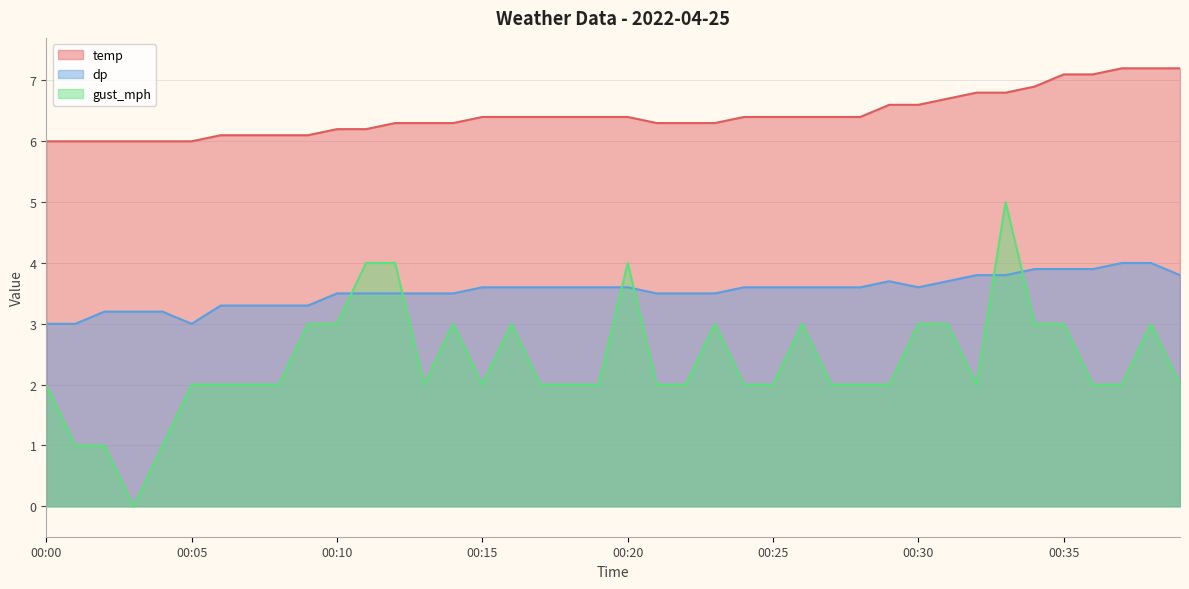

True or false: dp and temp intersect in this chart.

False